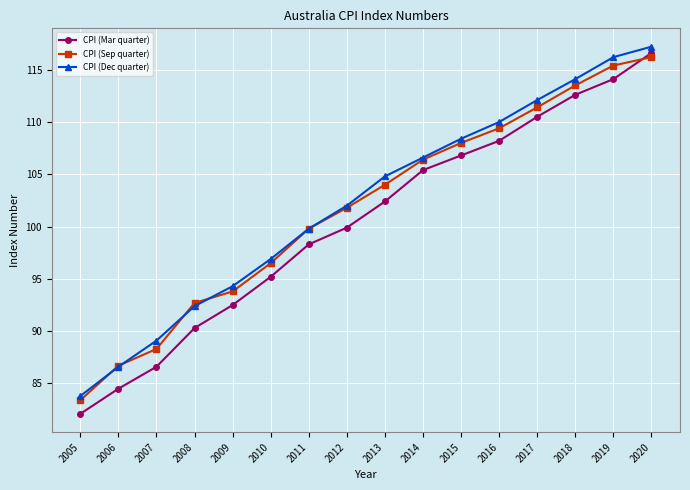

At which category is the sum across all series the highest?

2020